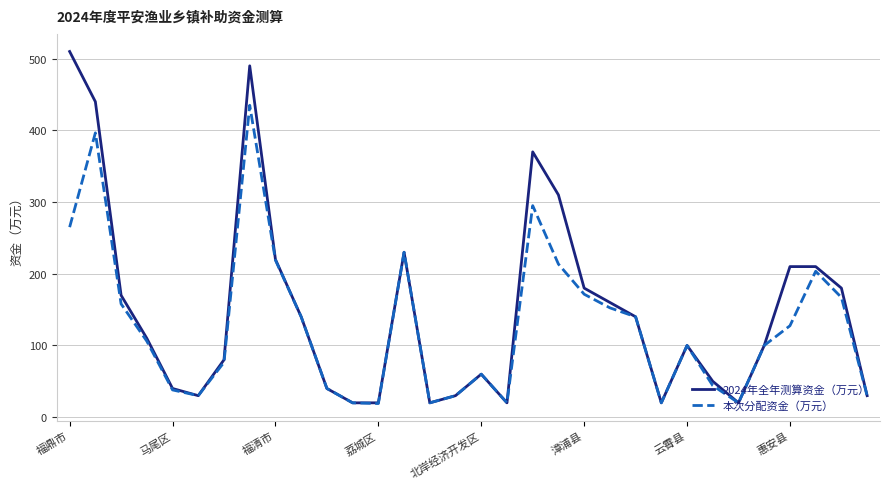

How many distinct data groups are displayed?

2